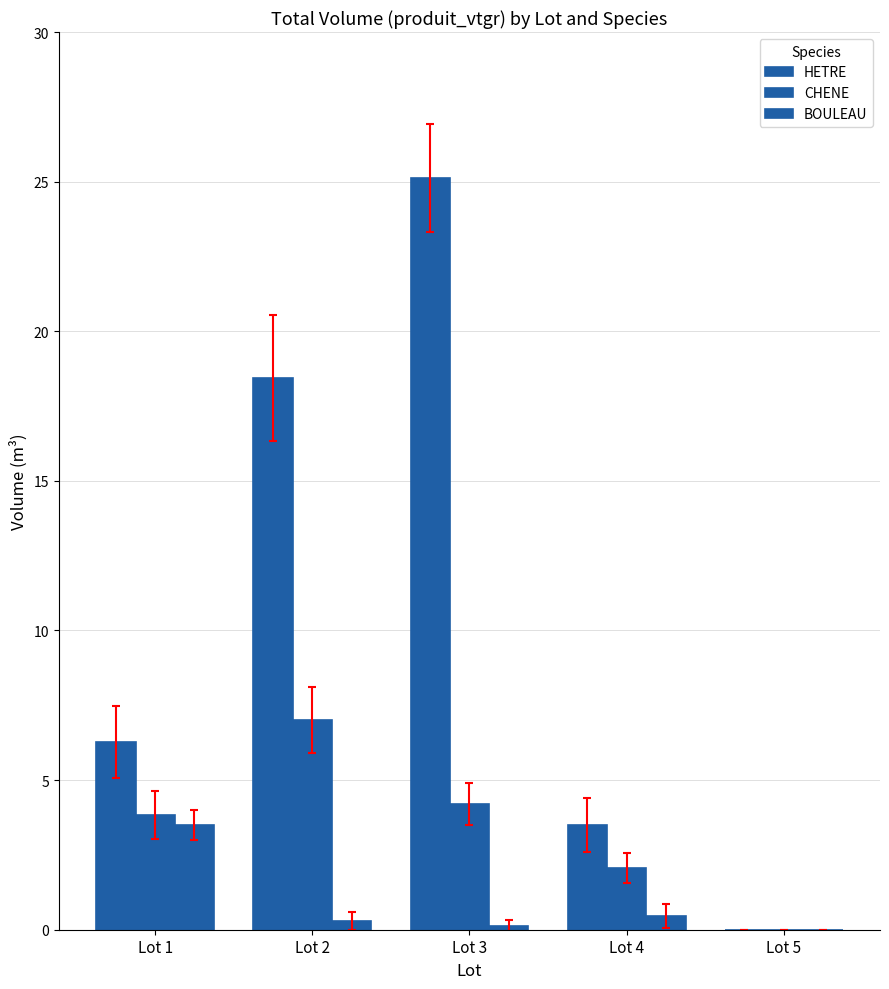

How many series are shown in this chart?

3